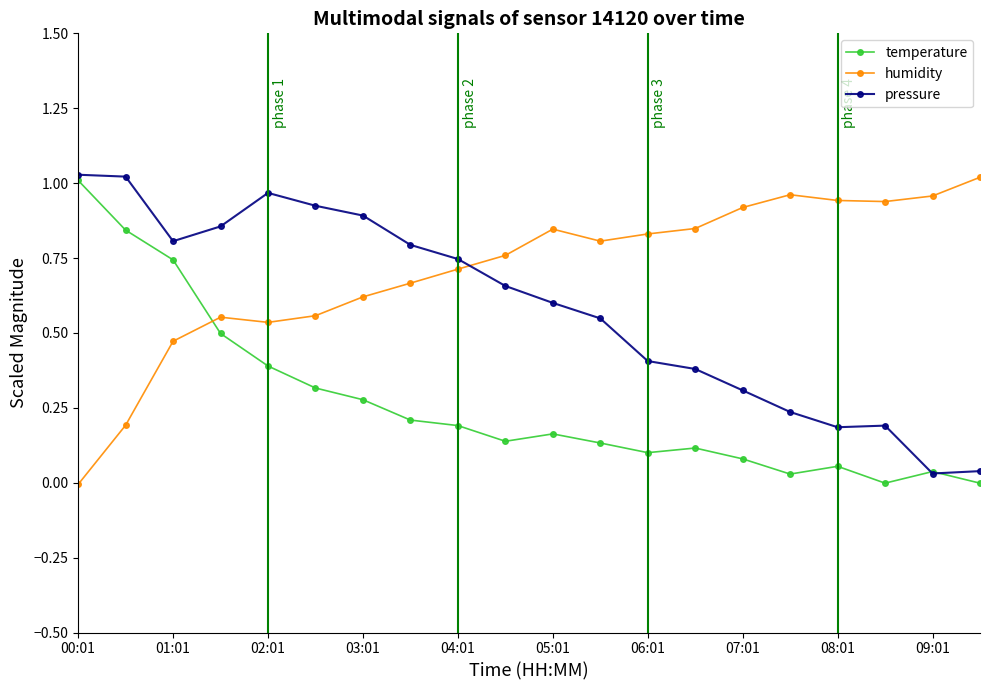

True or false: humidity has more than 1 points higher than both neighbors.

True